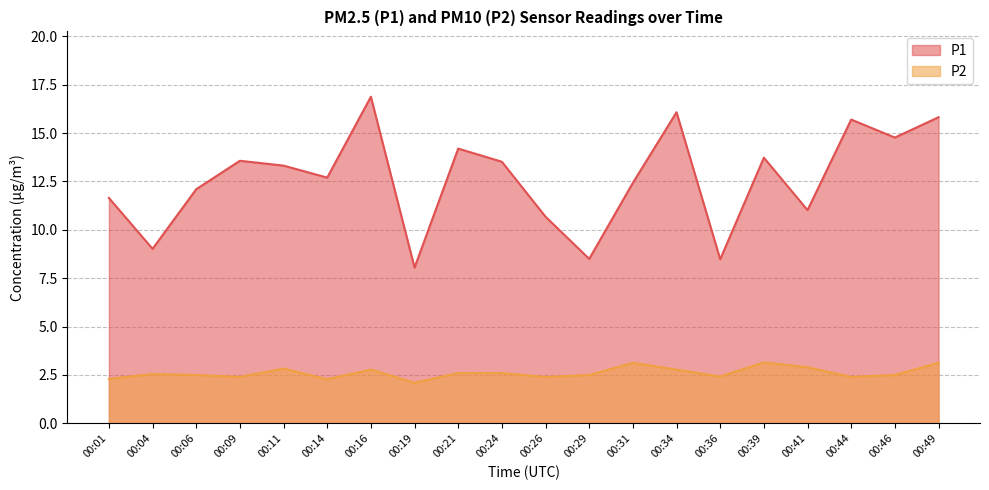

Reading left to right, list all the values displayed in this chart.

P1: 00:01=11.7	00:04=9.0	00:06=12.1	00:09=13.6	00:11=13.3	00:14=12.7	00:16=16.9	00:19=8.1	00:21=14.2	00:24=13.5	00:26=10.7	00:29=8.5	00:31=12.4	00:34=16.1	00:36=8.5	00:39=13.7	00:41=11.0	00:44=15.7	00:46=14.8	00:49=15.8
P2: 00:01=2.3	00:04=2.5	00:06=2.5	00:09=2.4	00:11=2.8	00:14=2.3	00:16=2.8	00:19=2.1	00:21=2.6	00:24=2.6	00:26=2.4	00:29=2.5	00:31=3.1	00:34=2.8	00:36=2.4	00:39=3.1	00:41=2.9	00:44=2.4	00:46=2.5	00:49=3.1